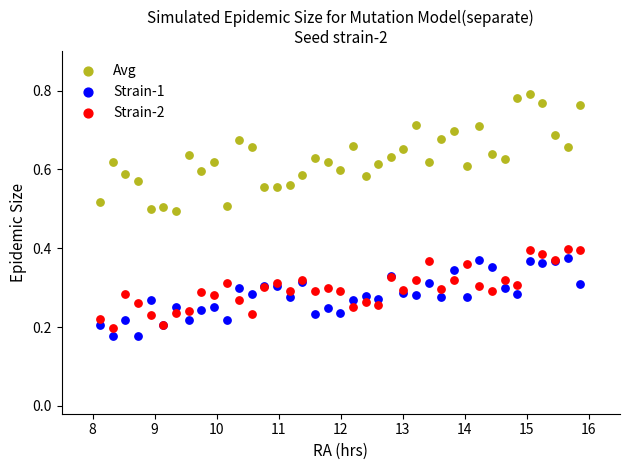

Which series reaches the maximum Y coordinate?

Avg